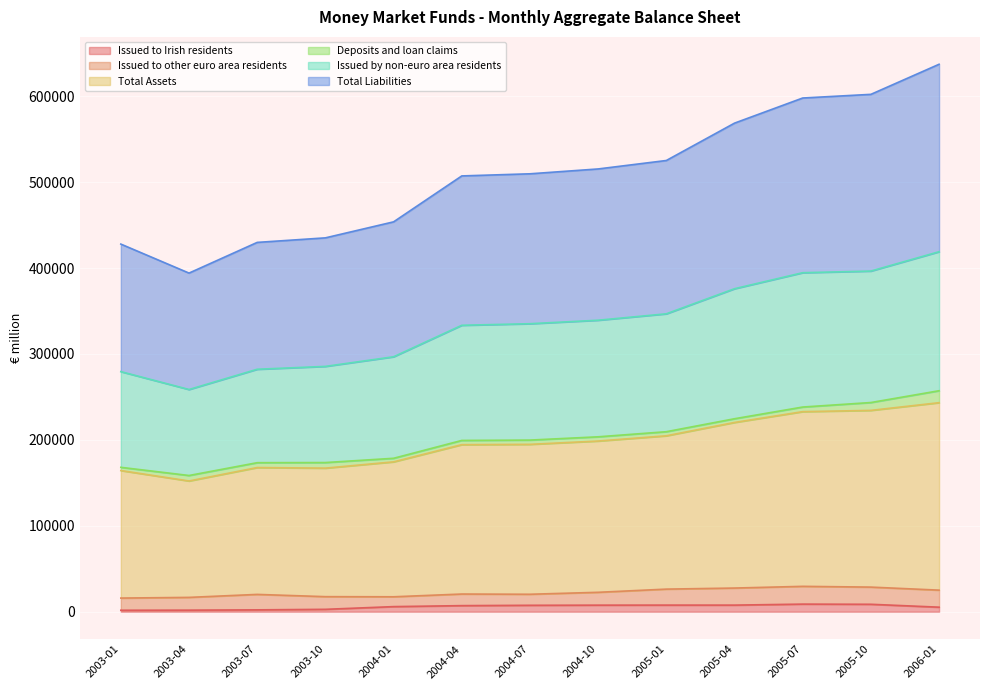

How many lines are shown in the chart?

6